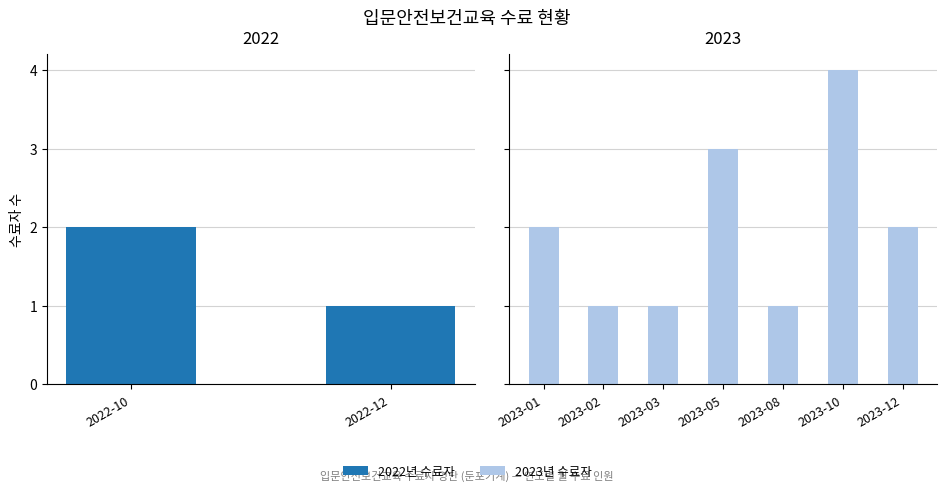

What is the change in value from 2023-01 to 2023-05?

+1